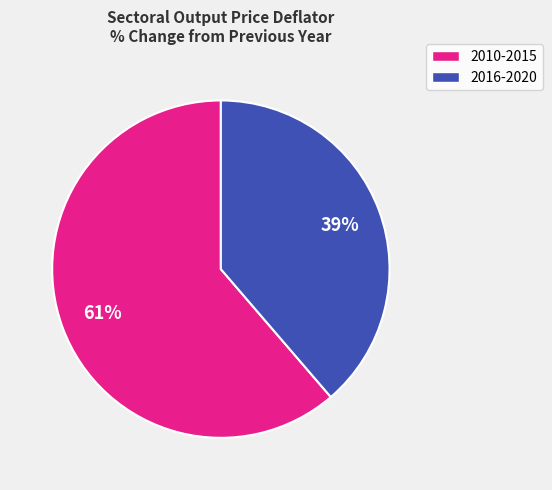

How many segments does this pie chart have?

2